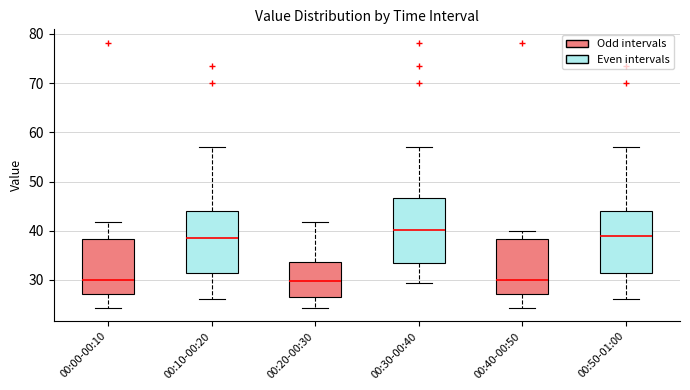

Reading left to right, transcribe this box plot: for each box, give where its median line is, the range the box spans, and where its two whiskers end, as read against the y-axis. The values are not printed on the chart, so give them approximately, as read against the axis.

00:00-00:10: median 30, box 27 to 38, whiskers 24 to 42
00:10-00:20: median 39, box 31 to 44, whiskers 26 to 57
00:20-00:30: median 30, box 27 to 34, whiskers 24 to 42
00:30-00:40: median 40, box 33 to 47, whiskers 29 to 57
00:40-00:50: median 30, box 27 to 38, whiskers 24 to 40
00:50-01:00: median 39, box 31 to 44, whiskers 26 to 57